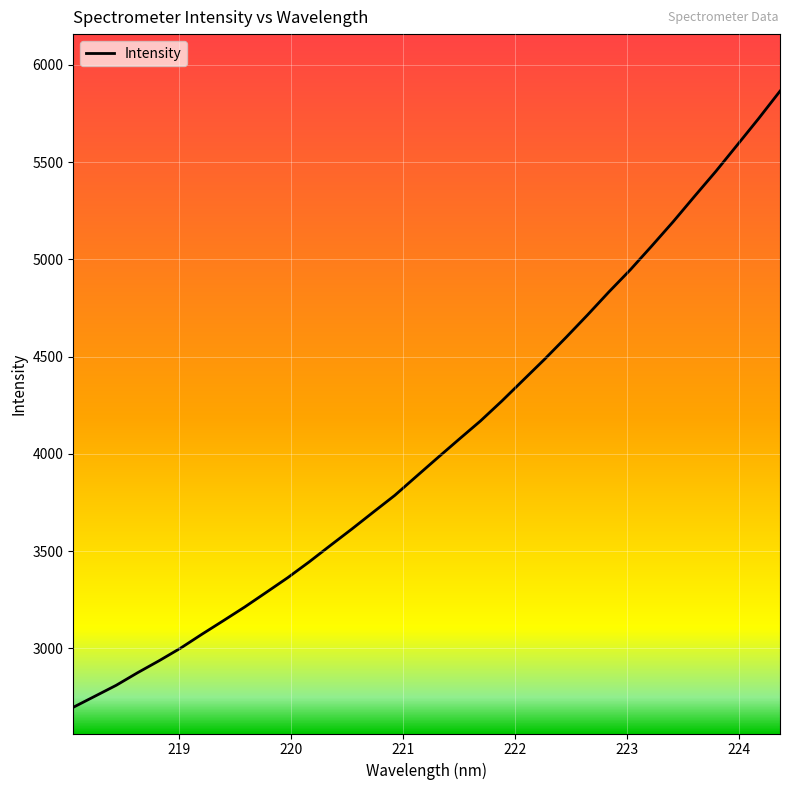

Is this an area chart (filled region under the line)?

No